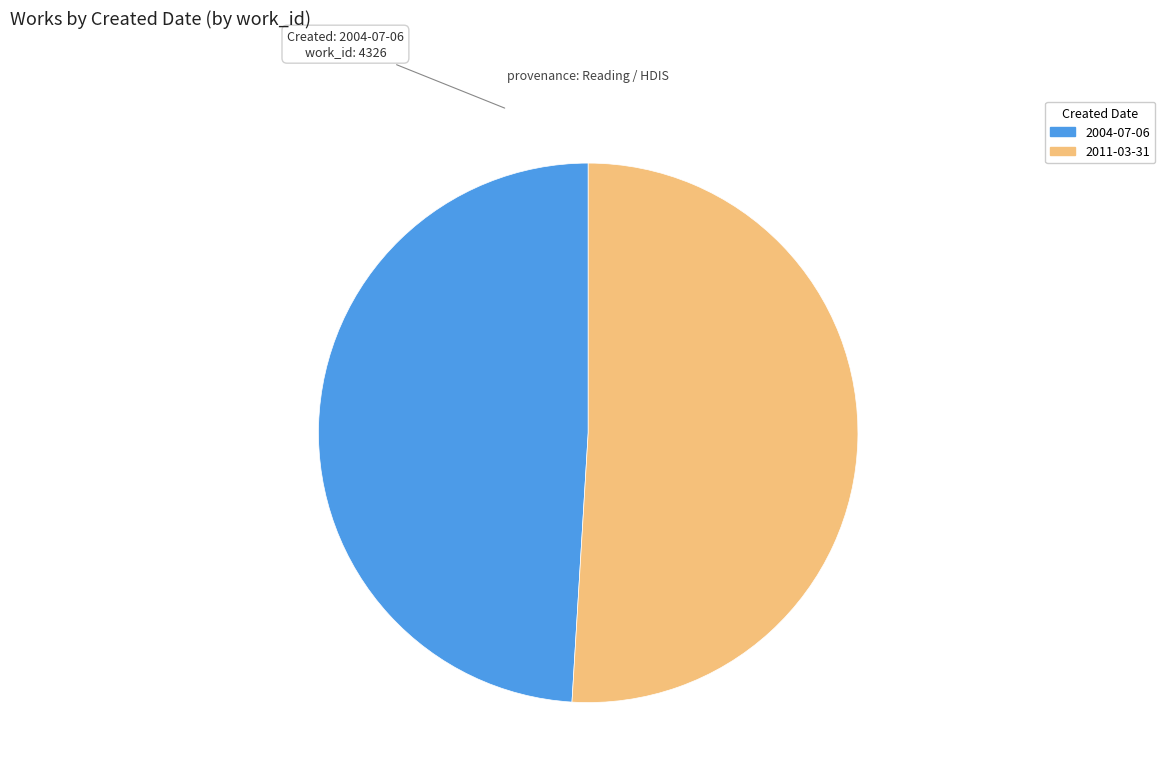

What is the largest slice in the pie chart?

2011-03-31